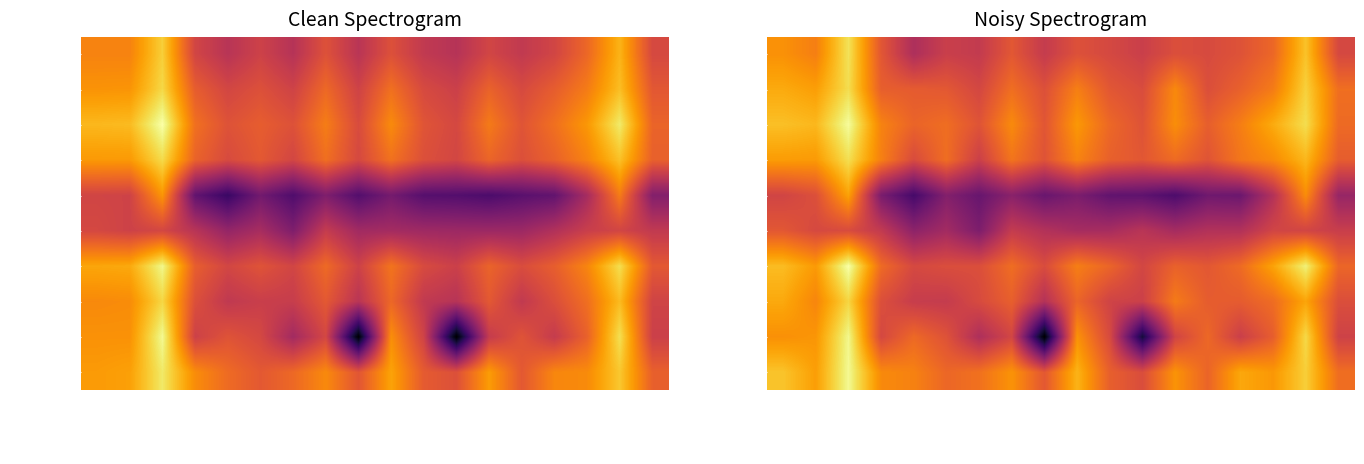

How many data points does each series have?

18